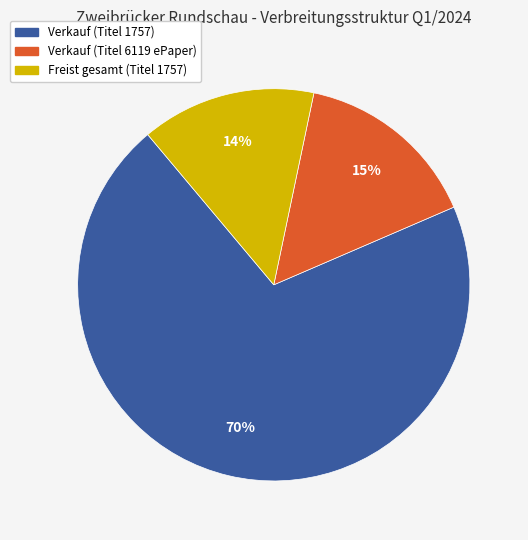

Is the sum of Verkauf (Titel 1757) and Verkauf (Titel 6119 ePaper) greater than half?

Yes